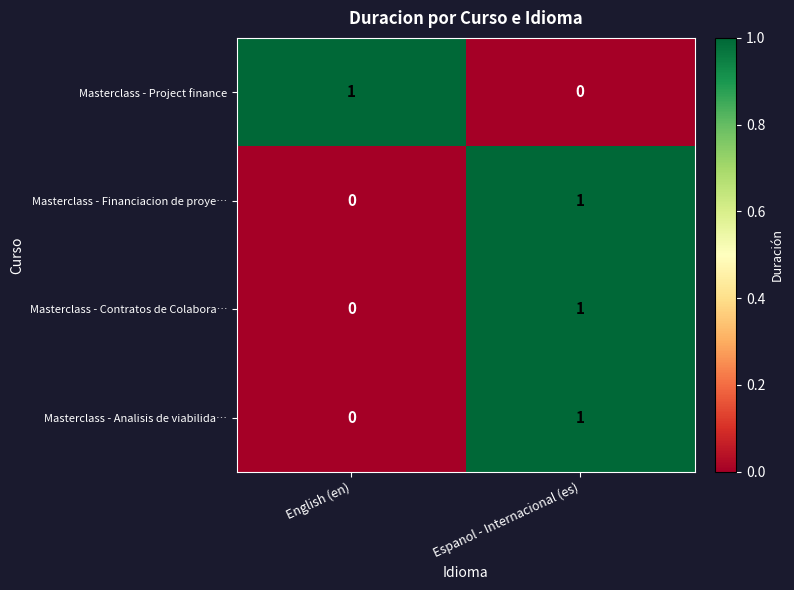

Where is Masterclass - Project finance nearest to the value 0?

Espanol - Internacional (es)